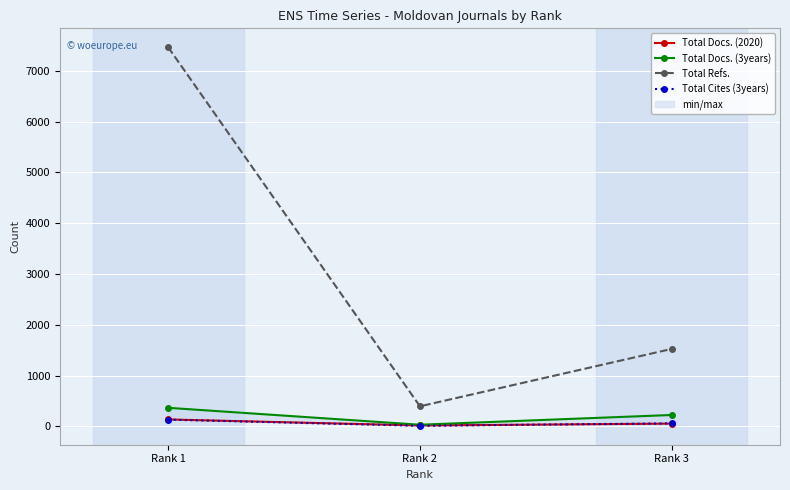

Count the number of data series in this chart.

4